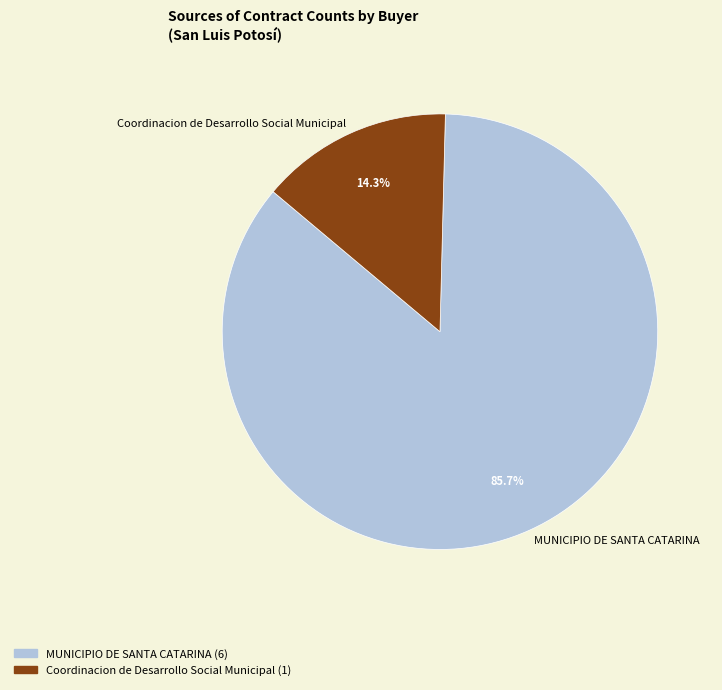

To the nearest percent, what is the average slice percentage?

50%